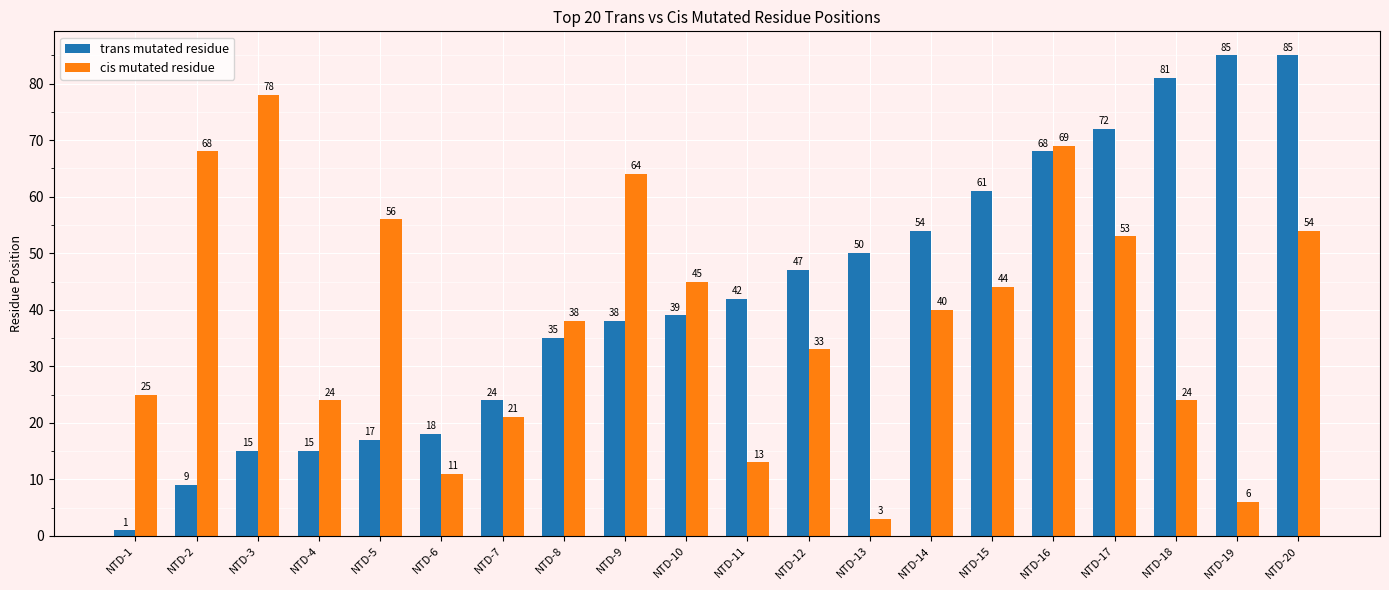

What is the total value across all series at NTD-19?

91